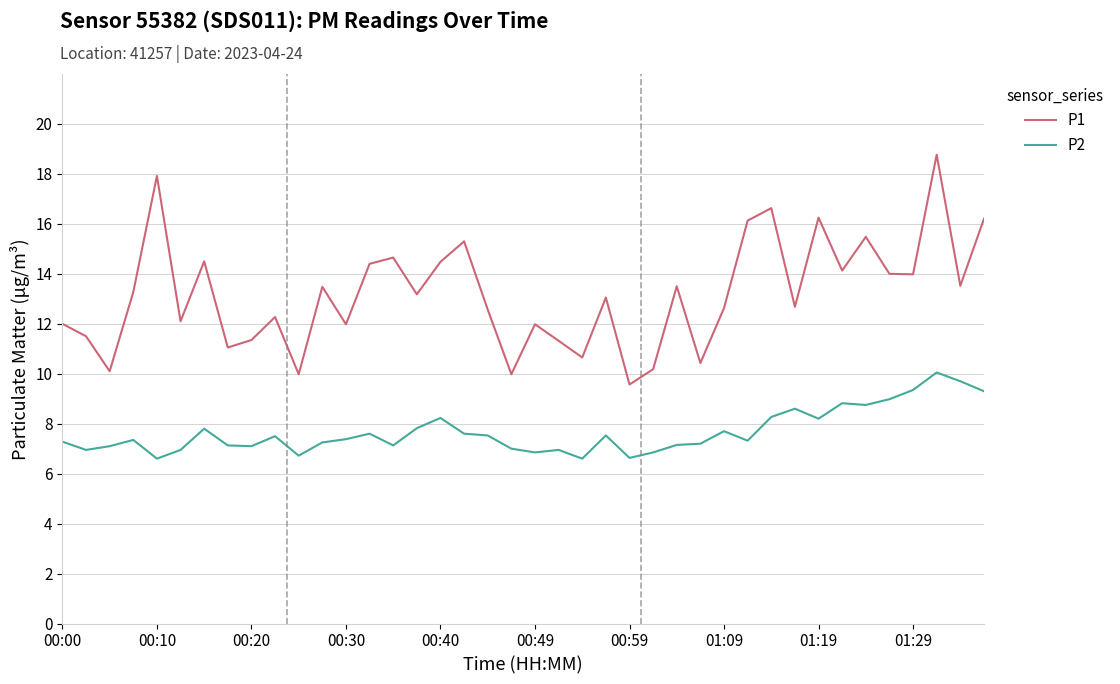

List the series in order of their overall mean, lowest first.

P2, P1